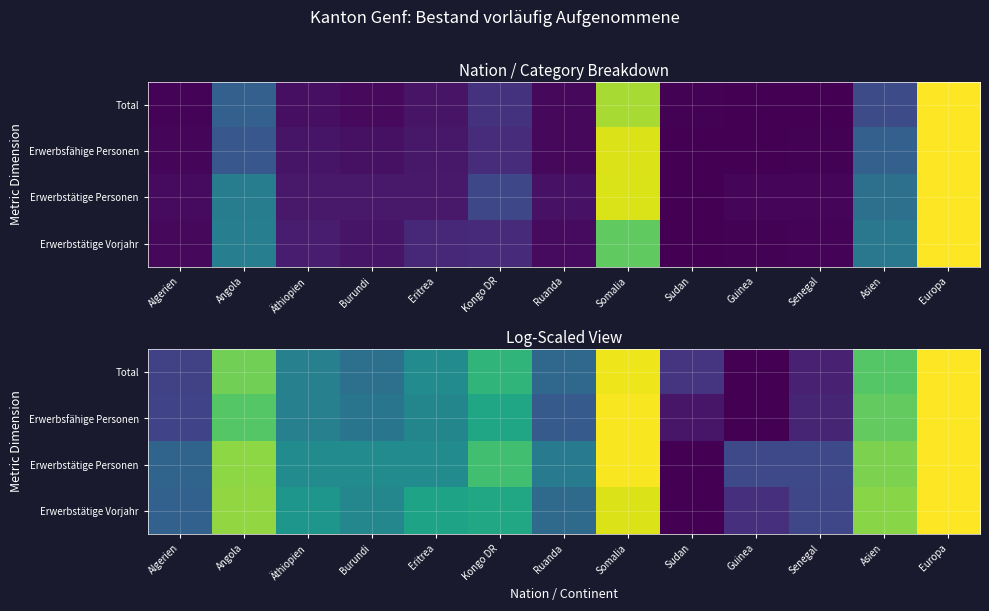

The value of Total at Burundi is 0.4. True or false?

True